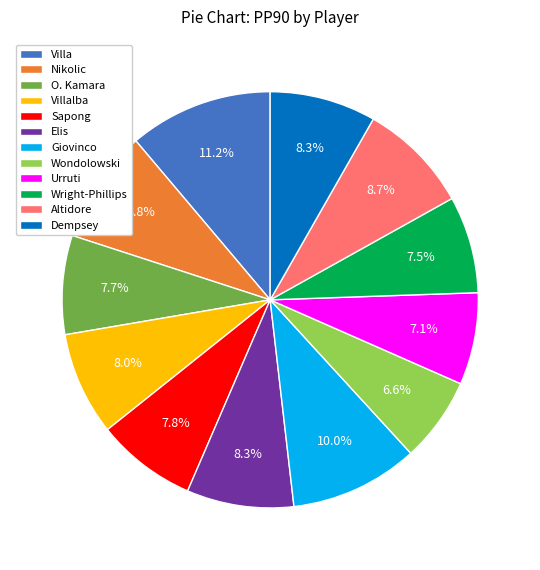

What is the smallest slice in the pie chart?

Wondolowski